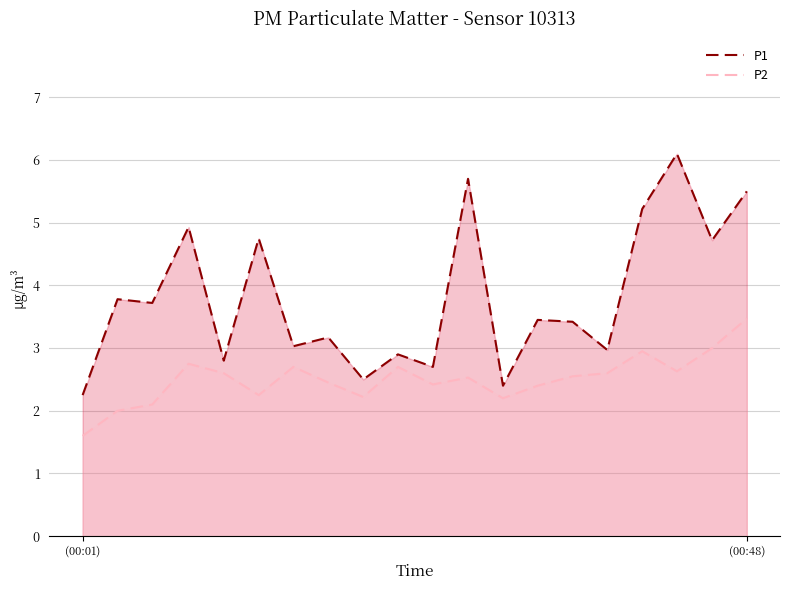

True or false: P1 has more than 2 points higher than both neighbors.

True